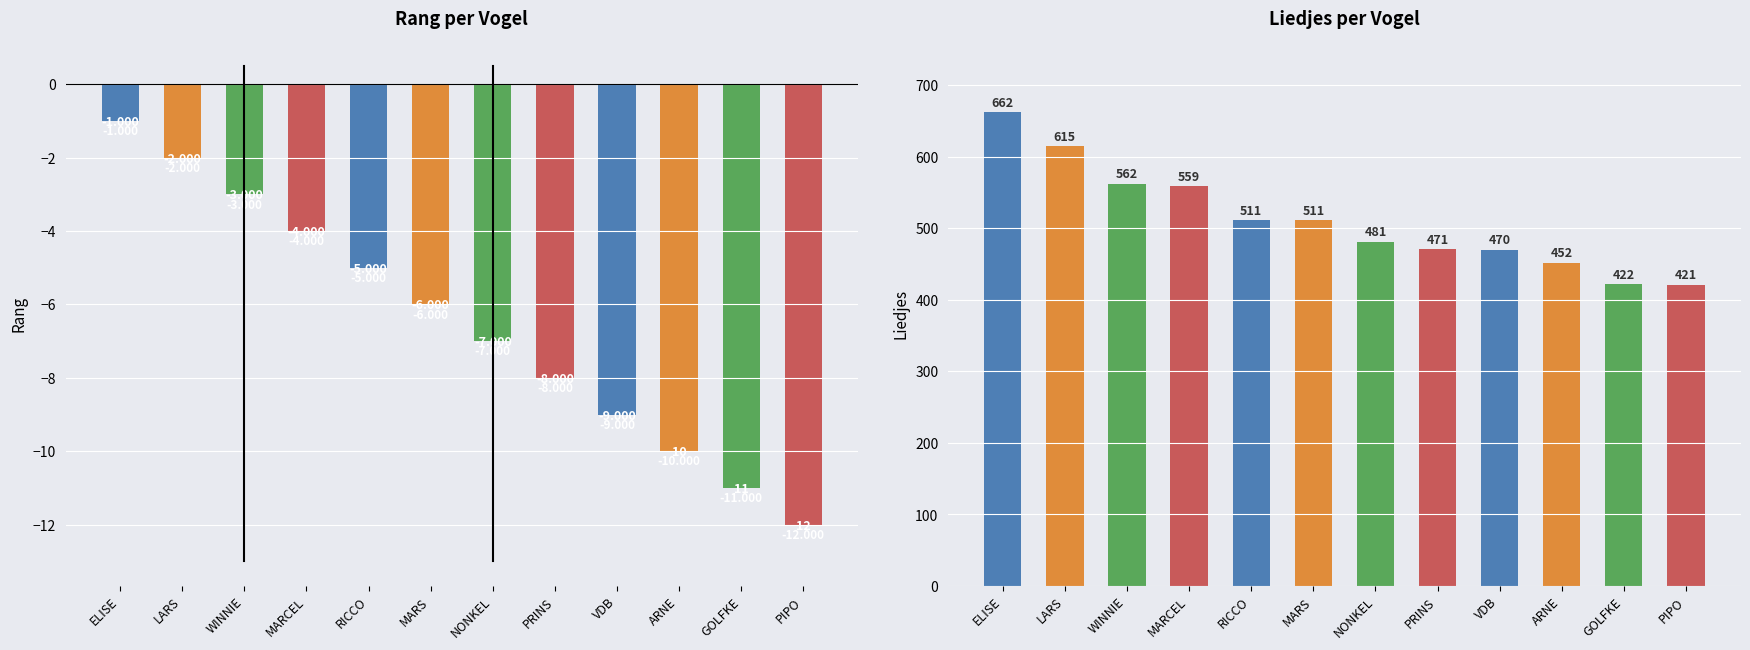

What is the maximum value for Liedjes?

662